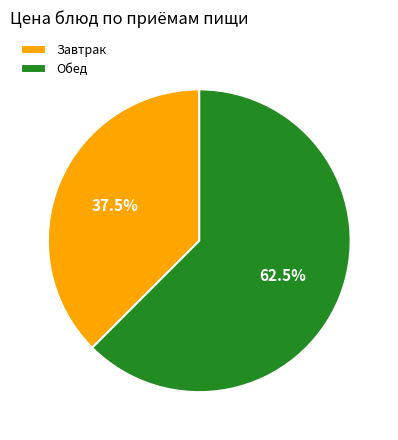

Which has a higher value, Обед or Завтрак?

Обед